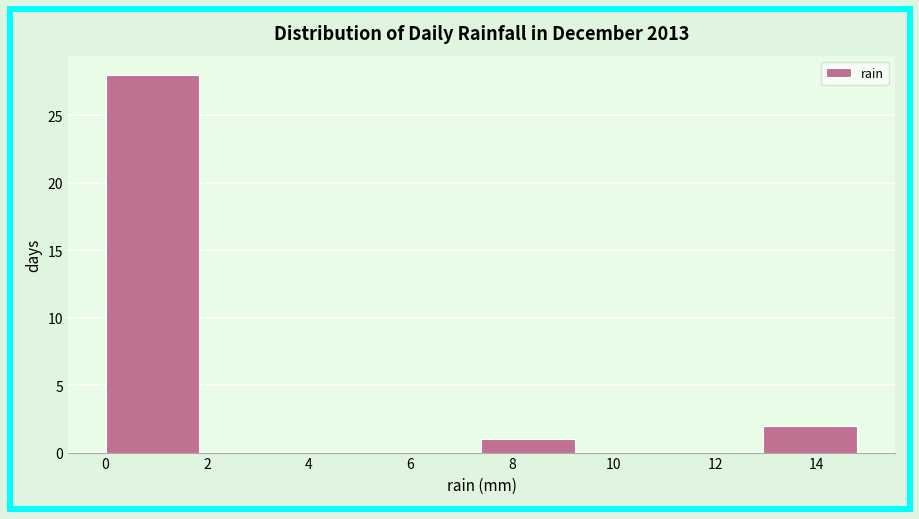

Which range on the x-axis has the tallest bar?

0.00 to 1.85